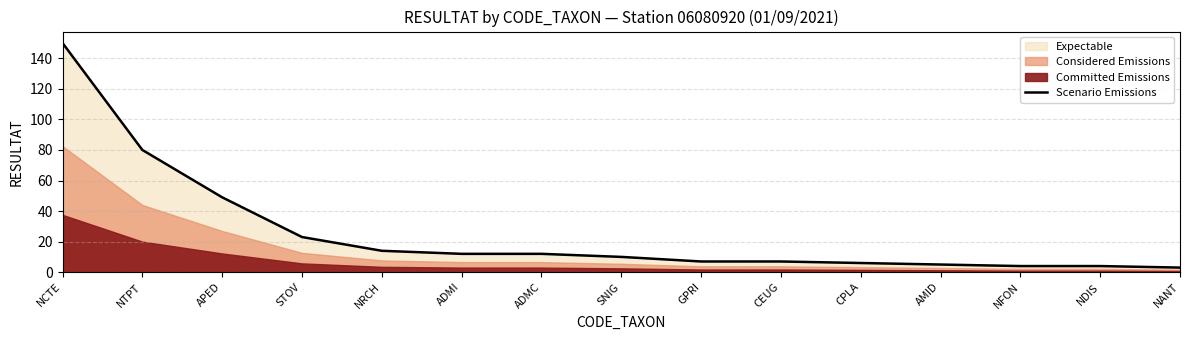

What is the difference between the maximum and second lowest values?

146